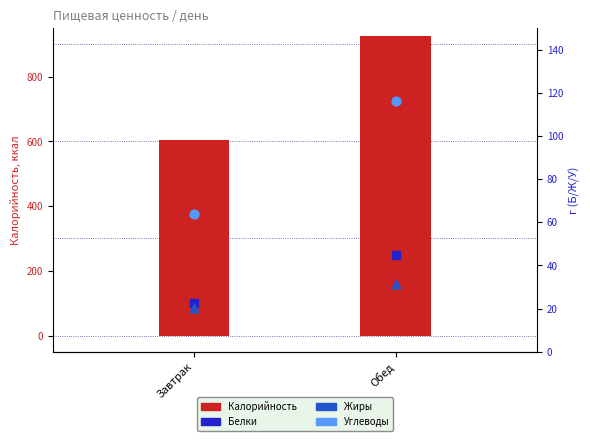

Which series reaches the maximum Y coordinate?

Калорийность